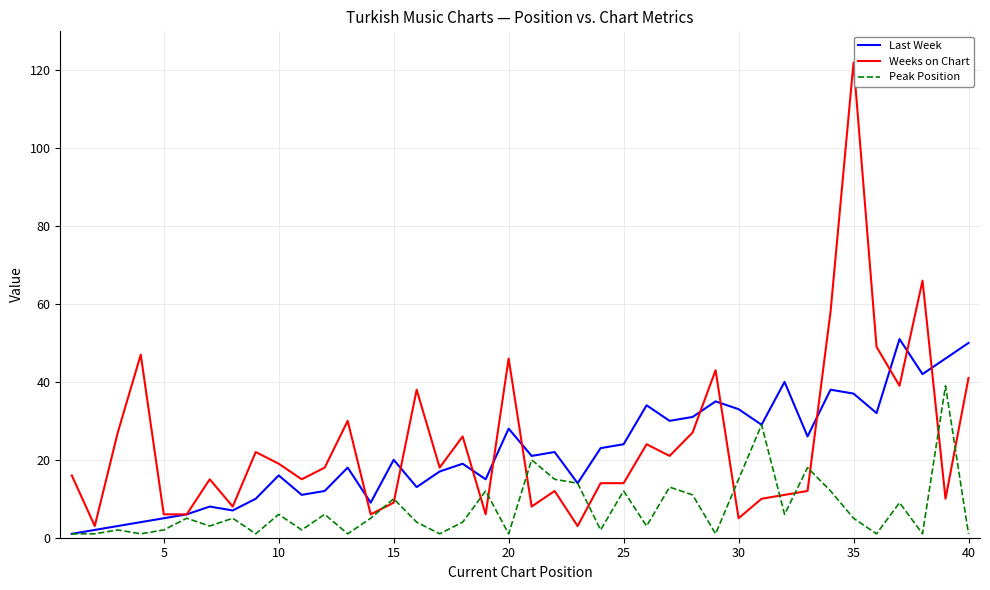

How many lines are shown in the chart?

3